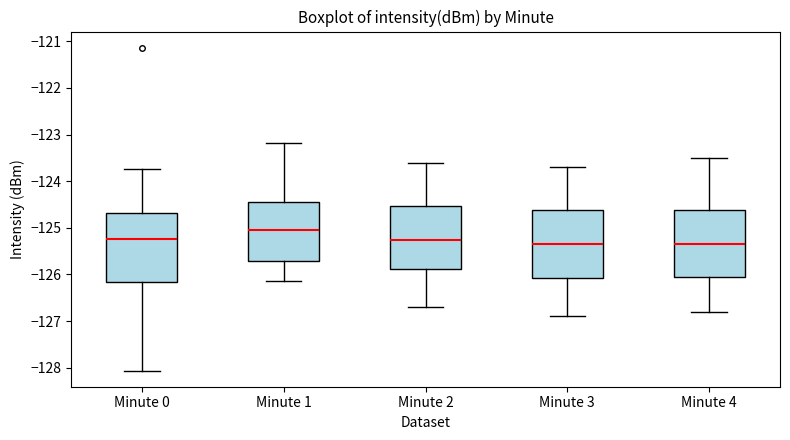

Where is the upper edge of the box for Minute 2 on the y-axis? The values are not printed on the chart, so give them approximately, as read against the axis.

-124.5